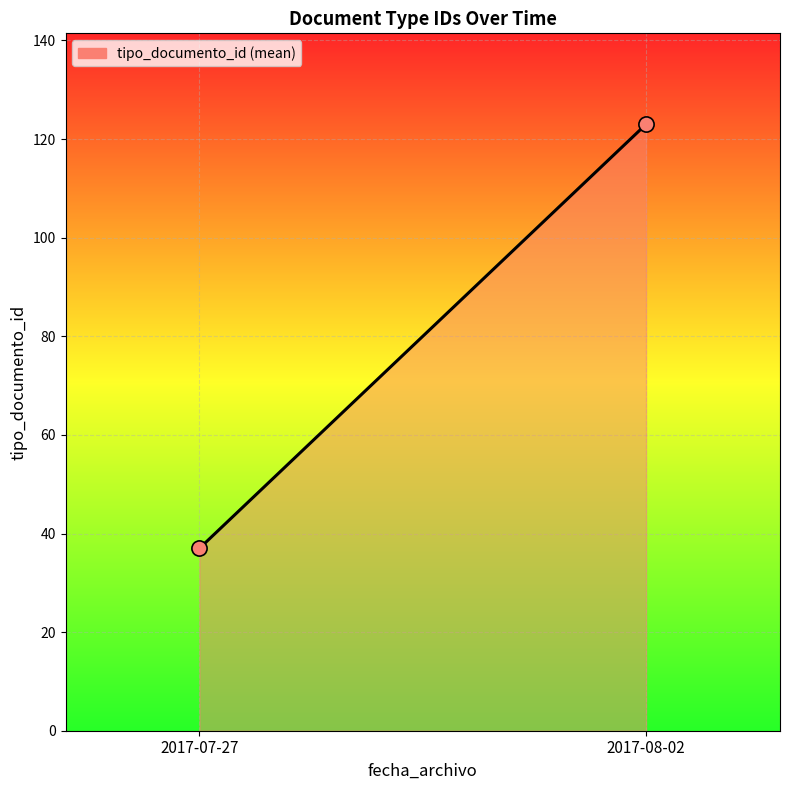

What is the range of Y values (max minus min)?

86